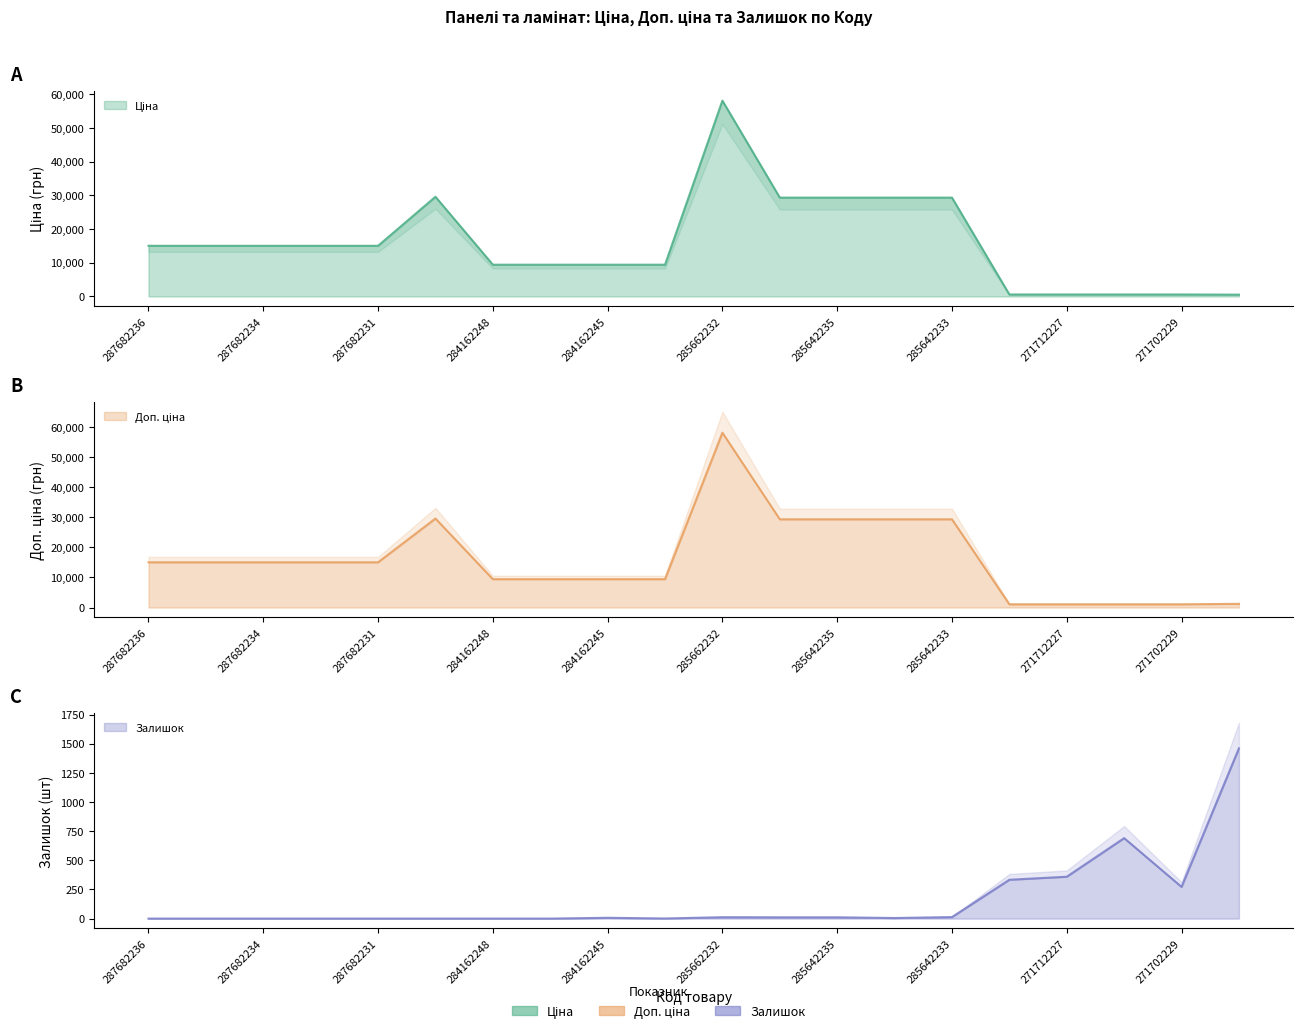

What are all the series names shown in the legend?

Ціна, Доп. ціна, Залишок